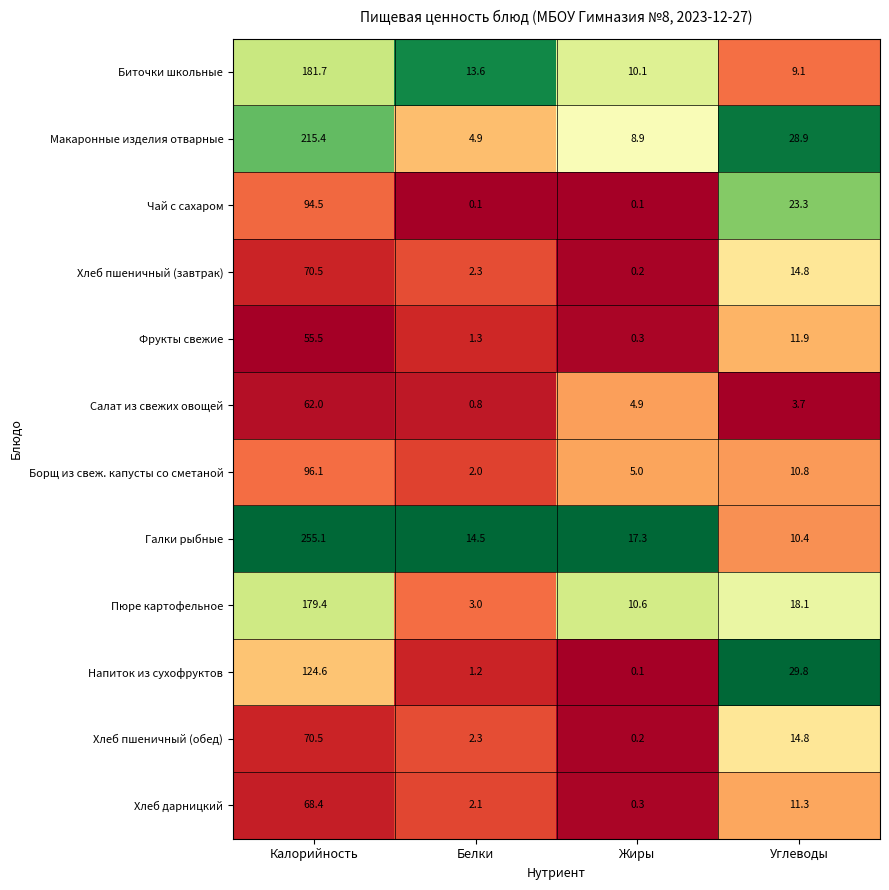

Read the Хлеб пшеничный (завтрак) value at Калорийность.

70.5